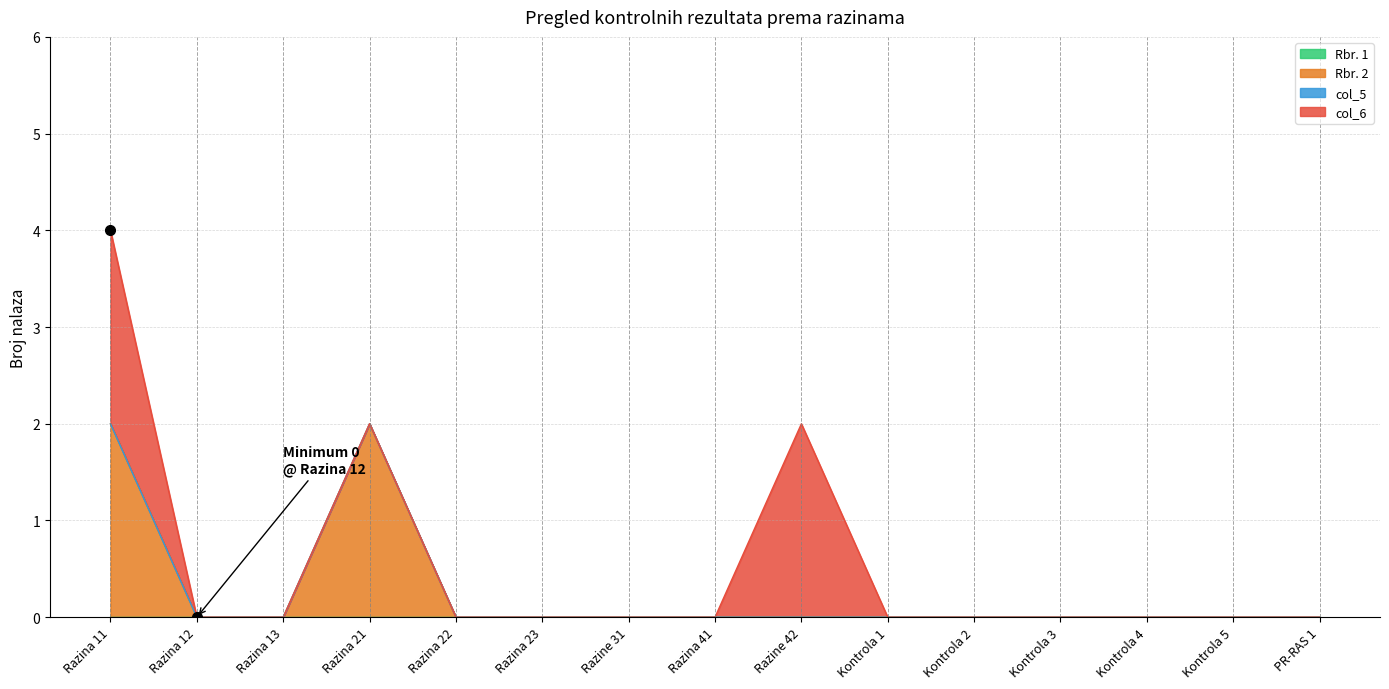

True or false: Rbr. 2 and col_5 cross at least once.

False